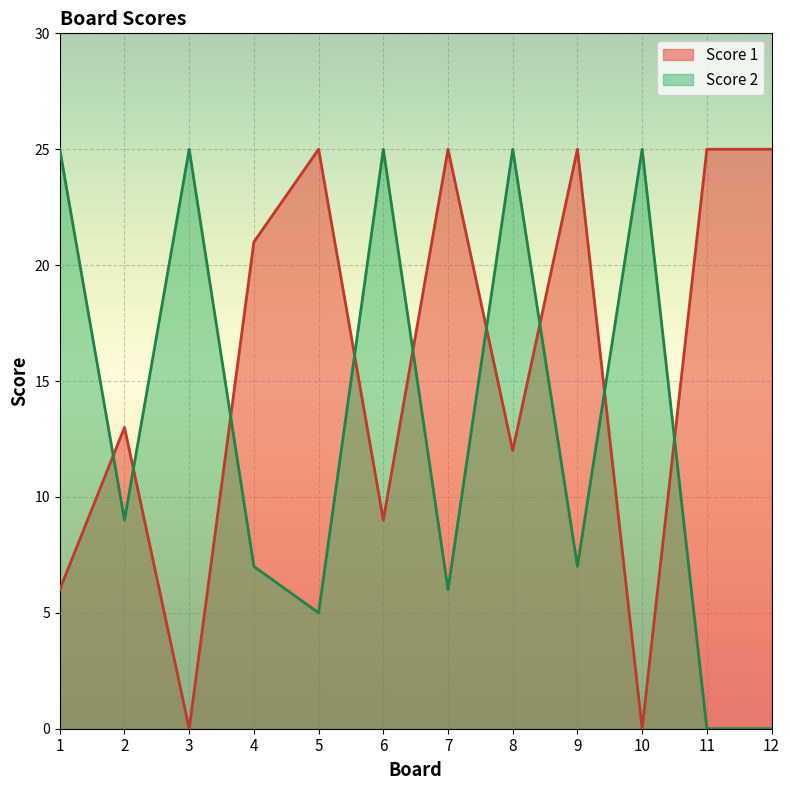

Rank the categories by Score 1 value from lowest to highest.

3, 10, 1, 6, 8, 2, 4, 5, 7, 9, 11, 12